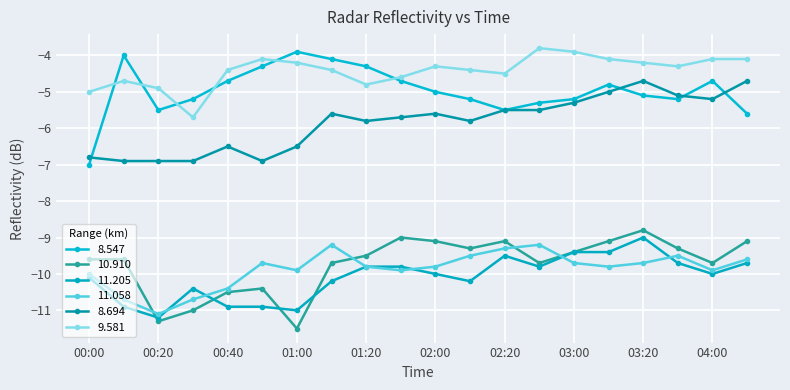

True or false: 8.694 and 9.581 intersect in this chart.

False